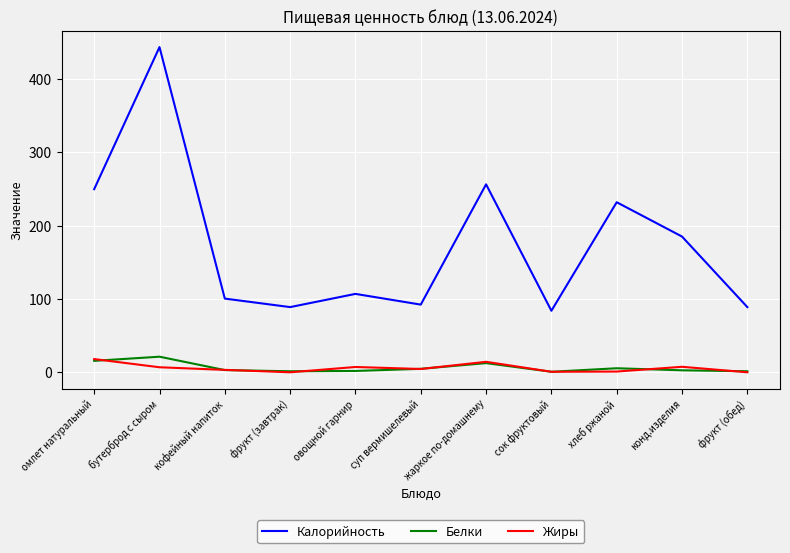

What position from the left is конд.изделия?

10